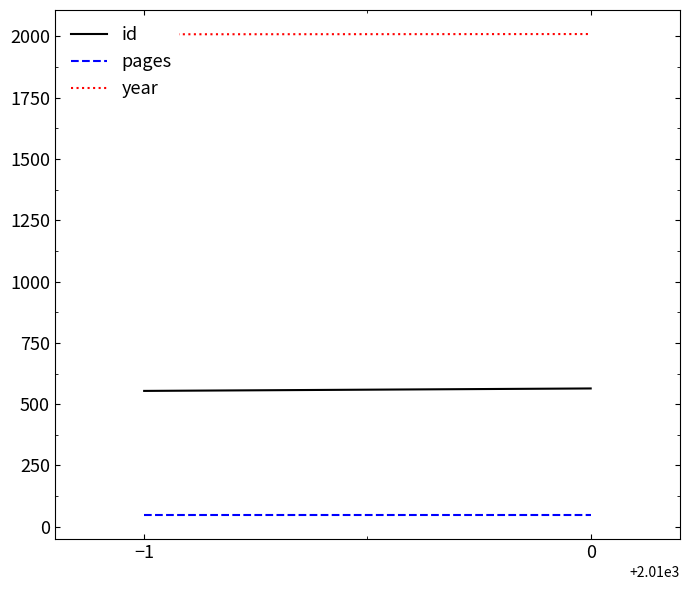

How many lines are shown in the chart?

3